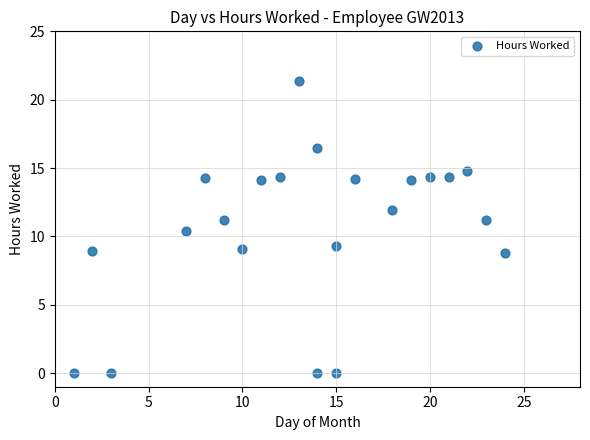

What is the range of Y values (max minus min)?

21.4